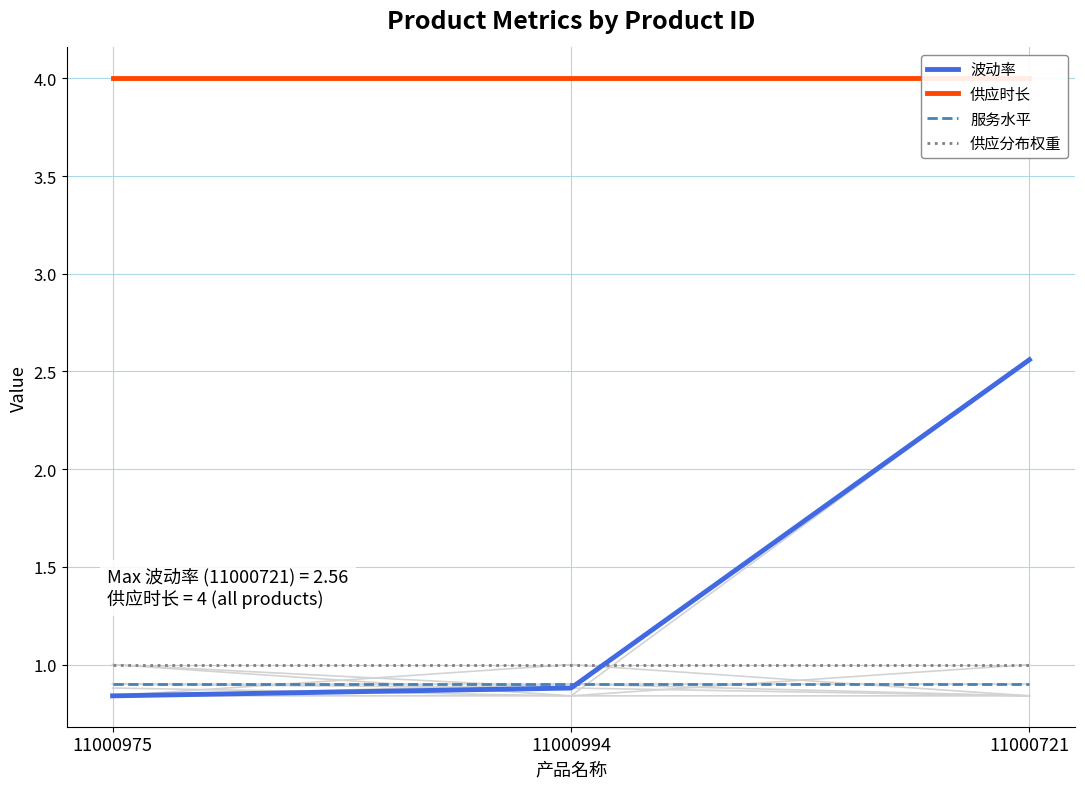

At which label is 波动率 closest to 1?

11000994